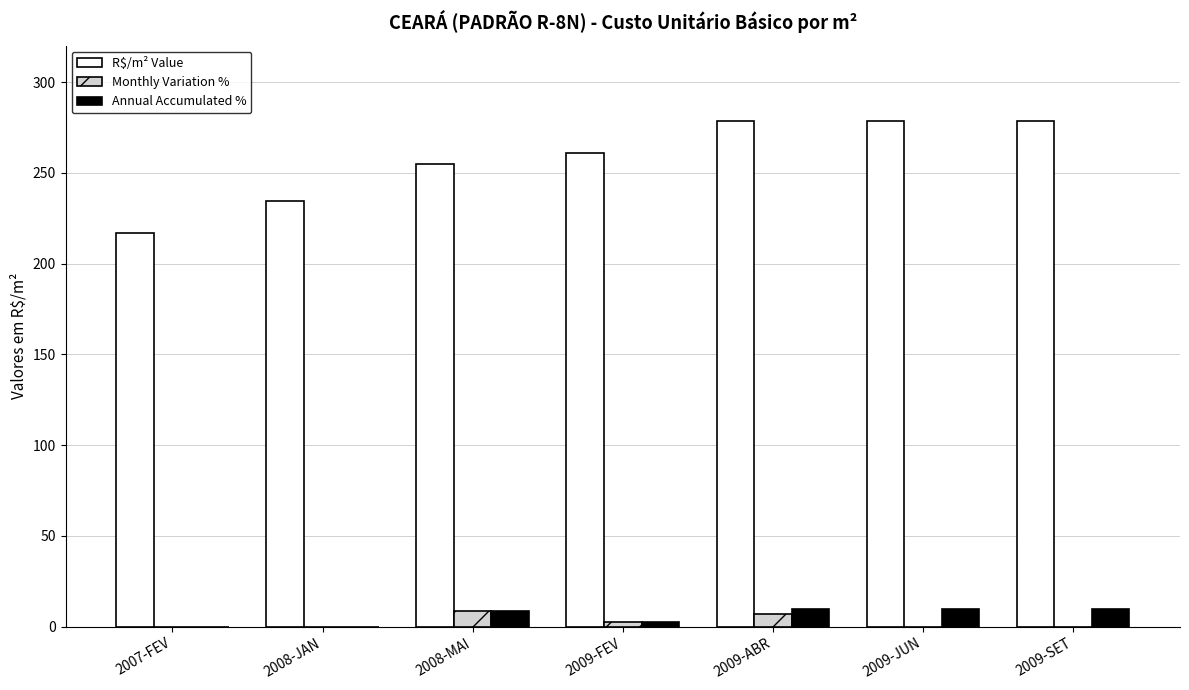

The value of R$/m² Value at 2008-JAN is 157.0. True or false?

False